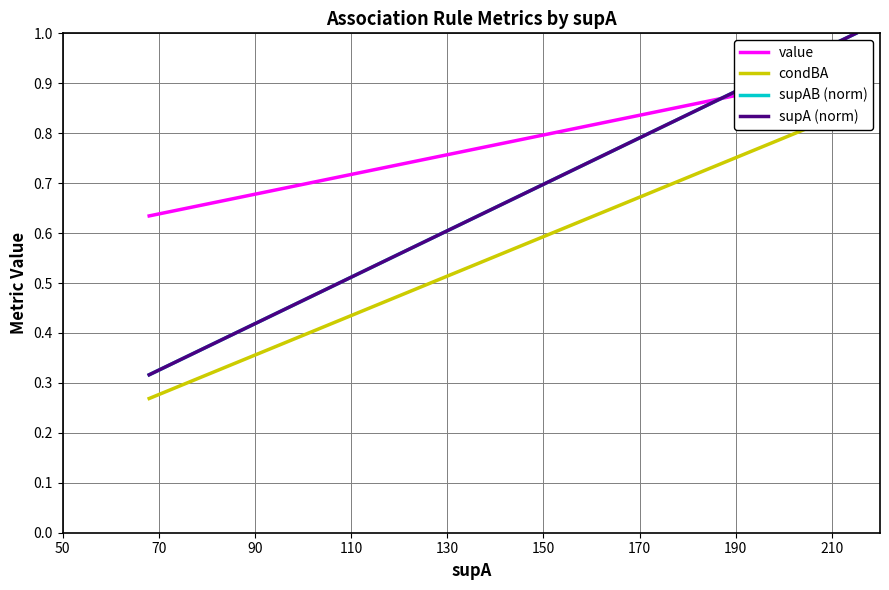

What is the average value of the supA (norm) series?

0.4